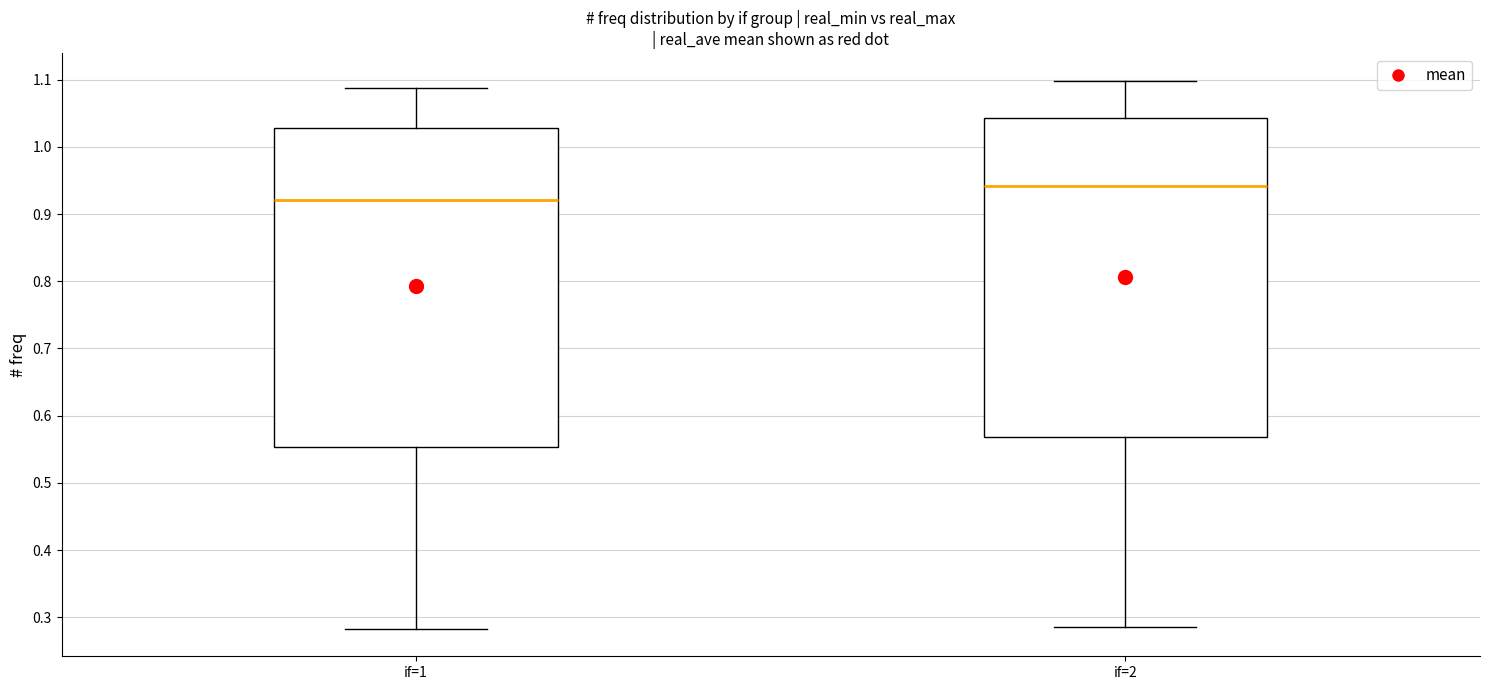

Reading left to right, transcribe this box plot: for each box, give where its median line is, the range the box spans, and where its two whiskers end, as read against the y-axis. The values are not printed on the chart, so give them approximately, as read against the axis.

if=1: median 0.92, box 0.55 to 1.03, whiskers 0.28 to 1.09
if=2: median 0.94, box 0.57 to 1.04, whiskers 0.29 to 1.10